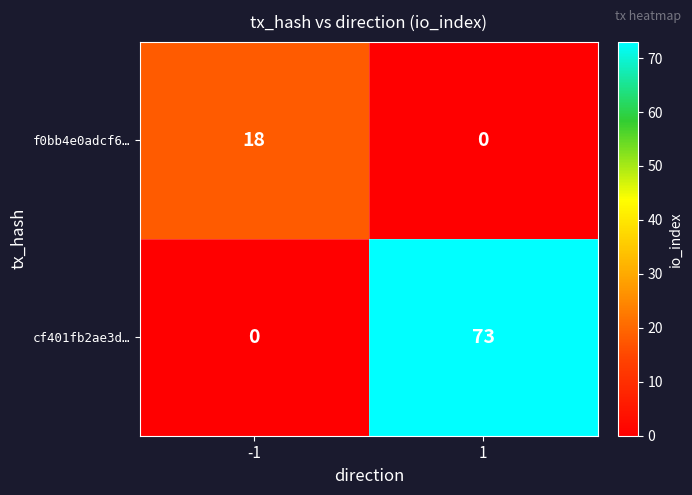

The value of cf401fb2ae3d… at -1 is 0. True or false?

True